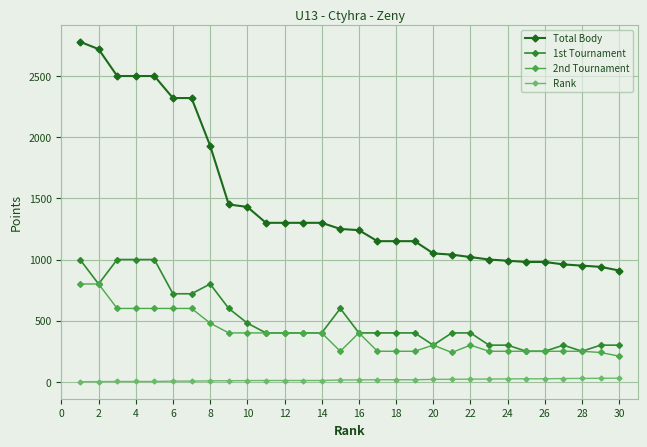

True or false: 1st Tournament has more than 0 interior local peaks.

True